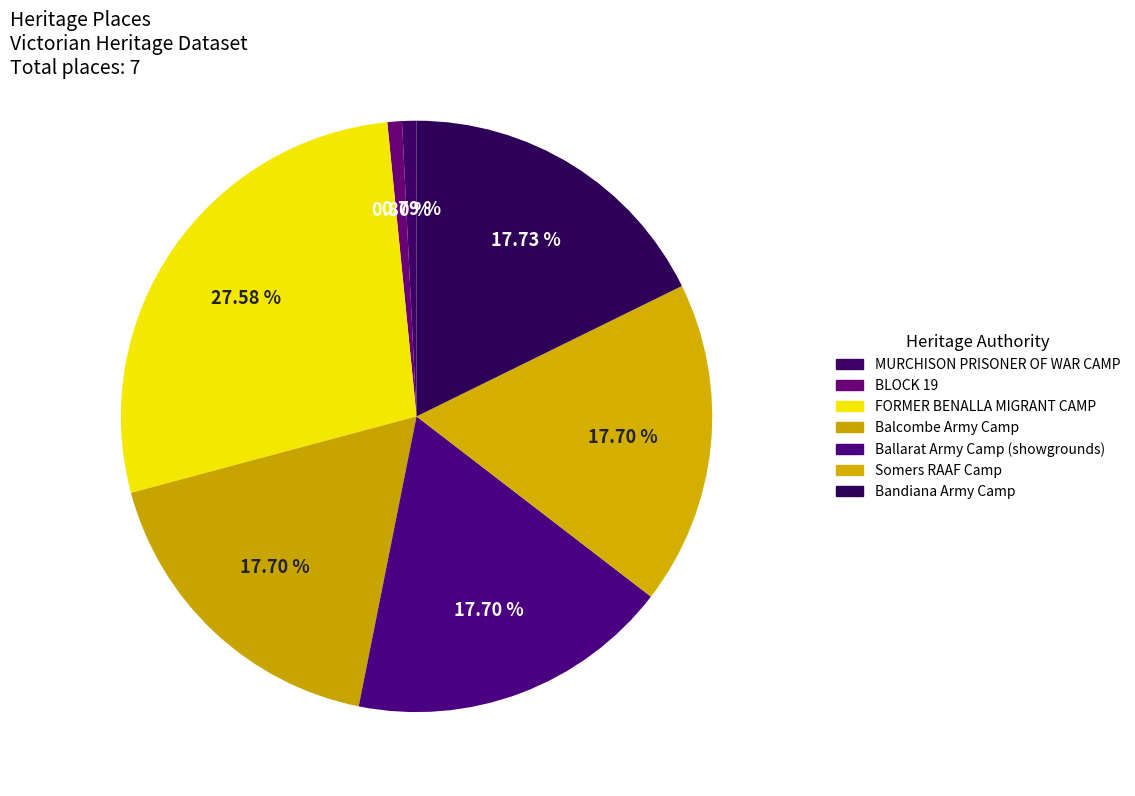

How many slices are in this pie chart?

7